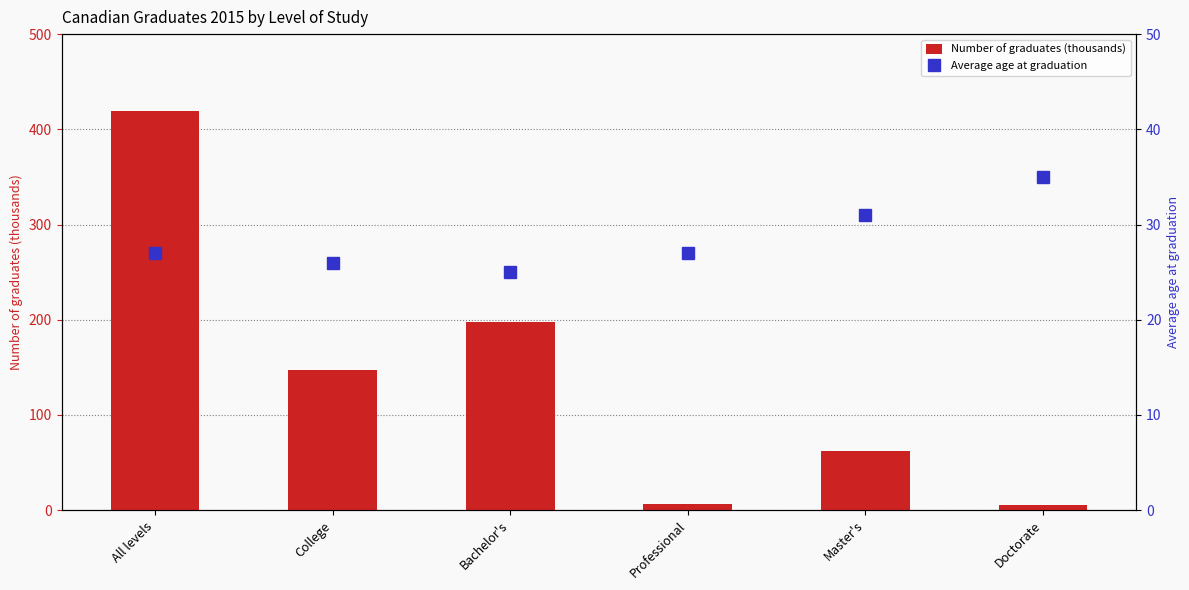

How many data points in Average age at graduation are above 27?

2